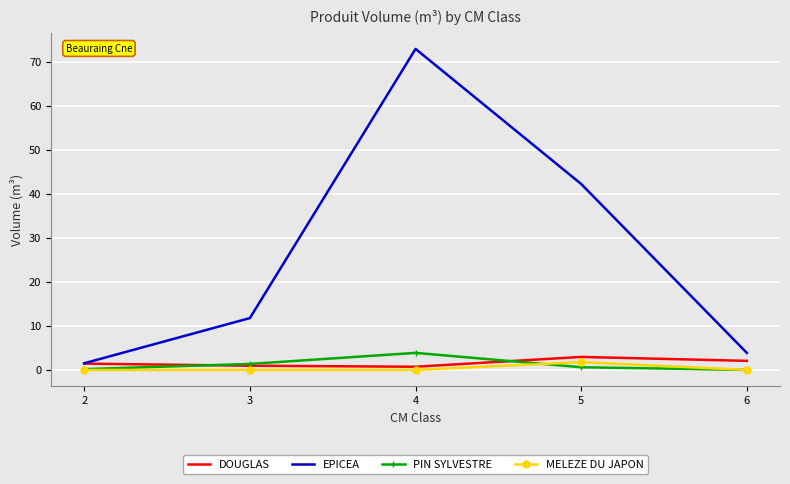

List the labels in order of EPICEA value, largest first.

4, 5, 3, 6, 2